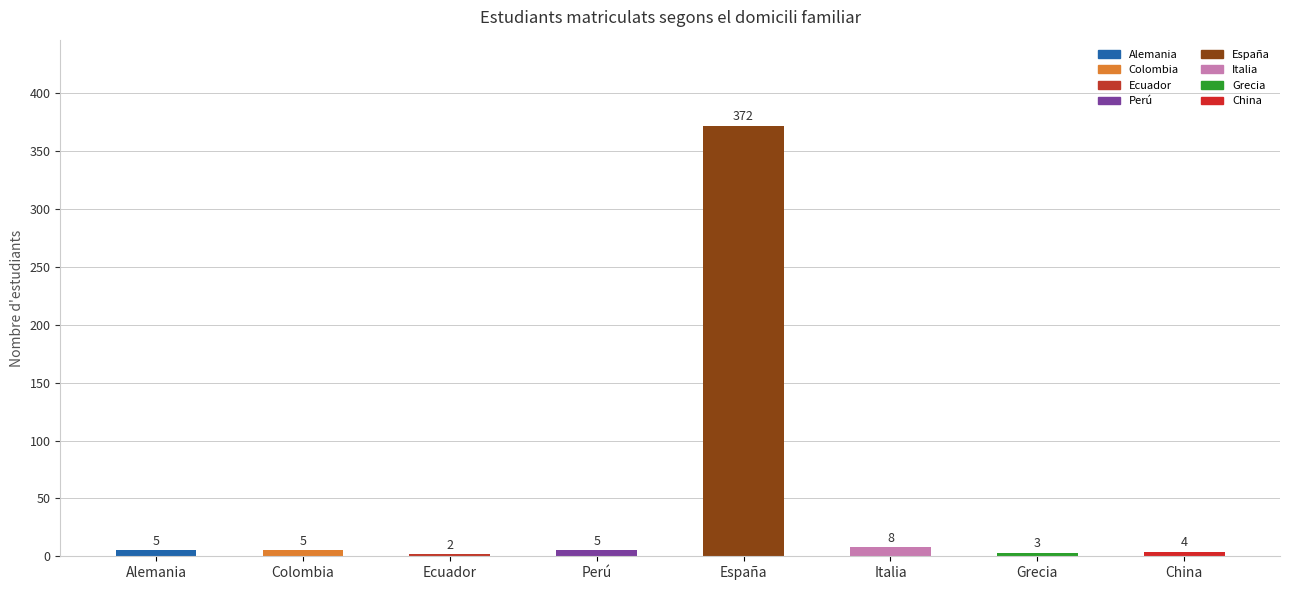

What is the sum of all values?

404